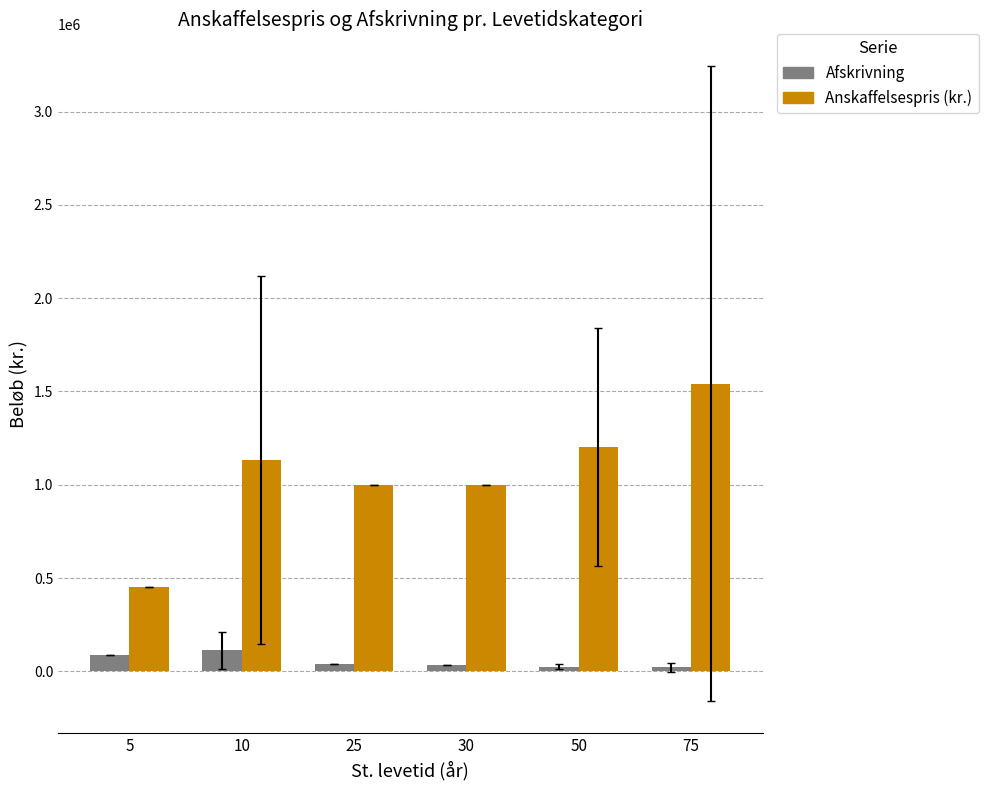

At which category is the sum across all series the highest?

75